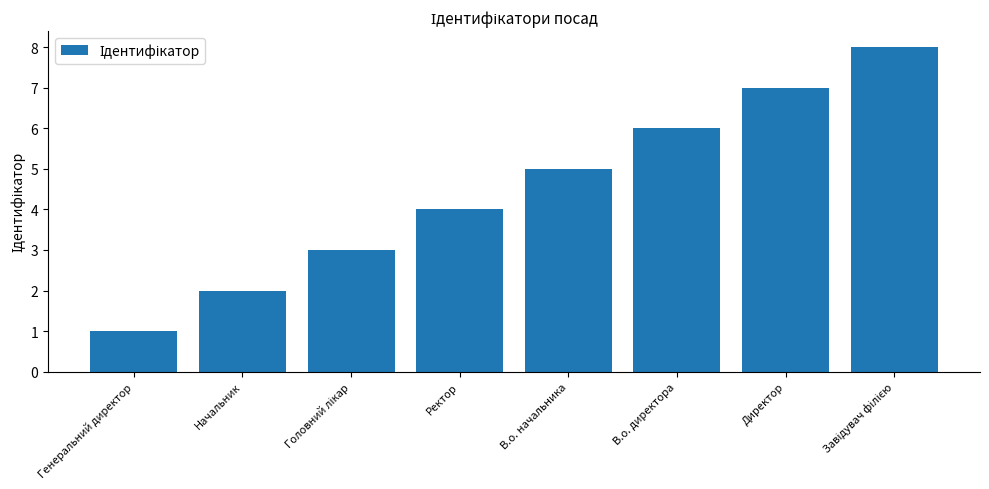

The chart shows a value of 4 at Ректор. True or false?

True